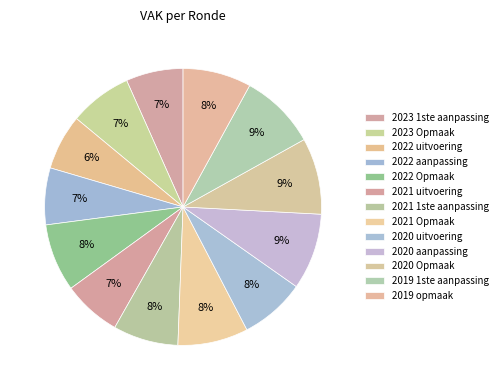

The 2022 uitvoering slice represents 6% of the pie. True or false?

True